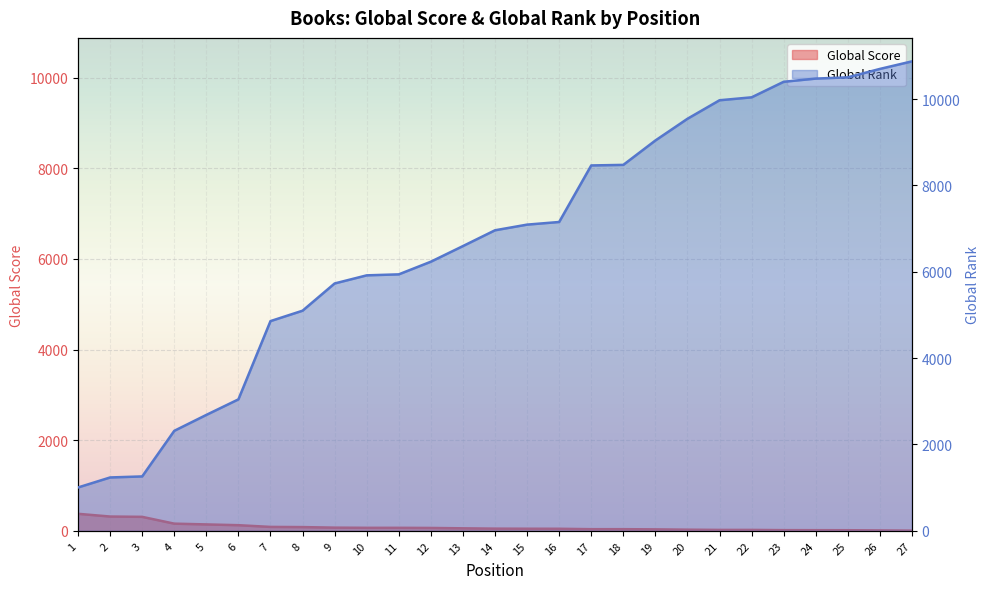

The Global Rank (scaled) series shows 5730 at 9. True or false?

True